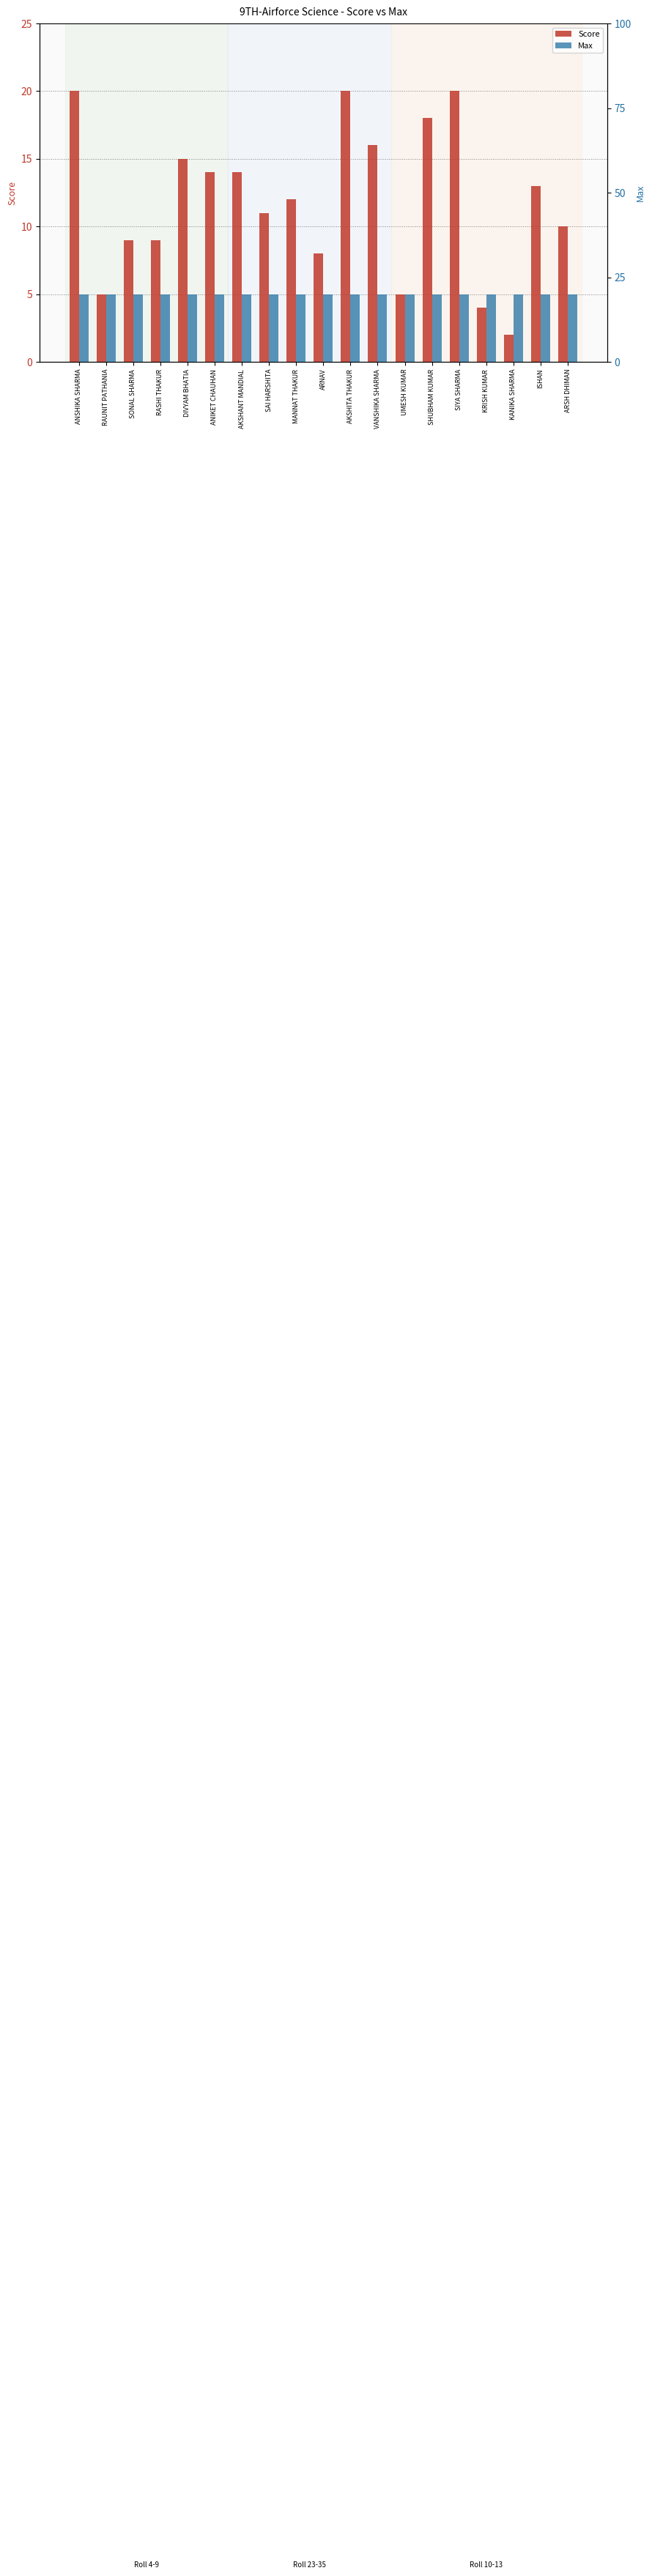

Rank the categories by Max value from highest to lowest.

ANSHIKA SHARMA, RAUNIT PATHANIA, SONAL SHARMA, RASHI THAKUR, DIVYAM BHATIA, ANIKET CHAUHAN, AKSHANT MANDIAL, SAI HARSHITA, MANNAT THAKUR, ARNAV, AKSHITA THAKUR, VANSHIKA SHARMA, UMESH KUMAR, SHUBHAM KUMAR, SIYA SHARMA, KRISH KUMAR, KANIKA SHARMA, ISHAN, ARSH DHIMAN